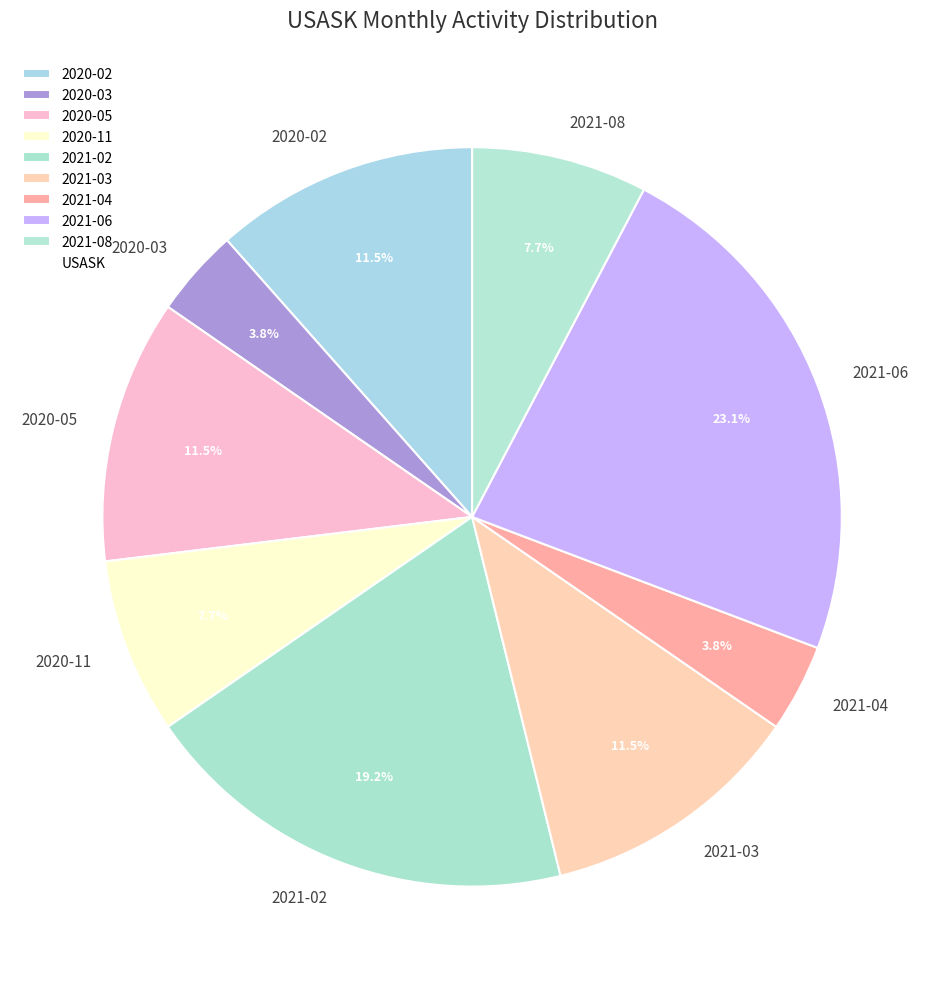

Is it true that 2021-02 is 11% of the pie?

False